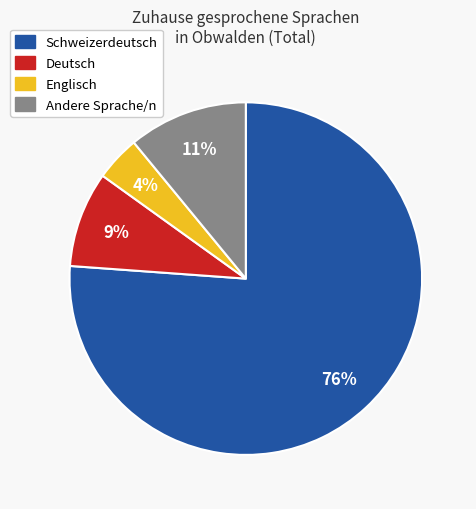

Which slice is the smallest?

Englisch